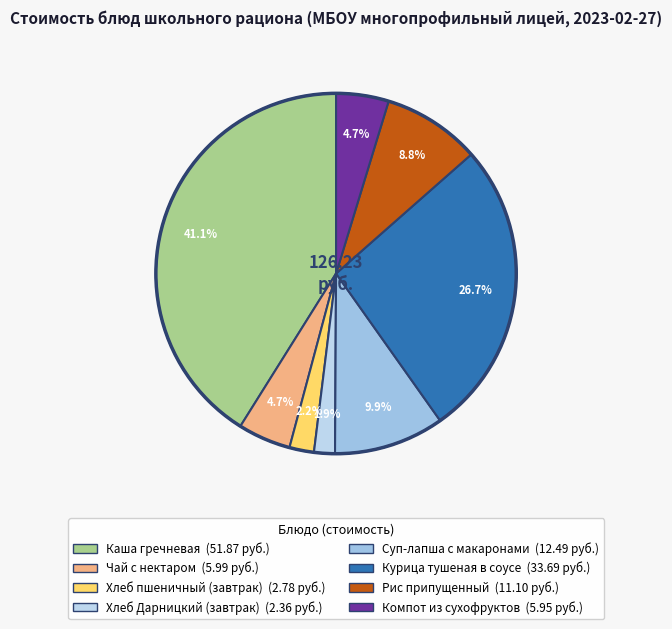

How many segments does this pie chart have?

8